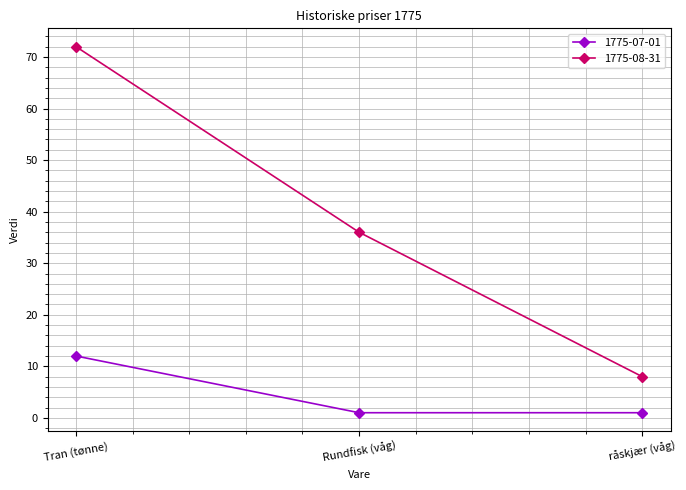

The 1775-07-01 series shows 1 at råskjær (våg). True or false?

True